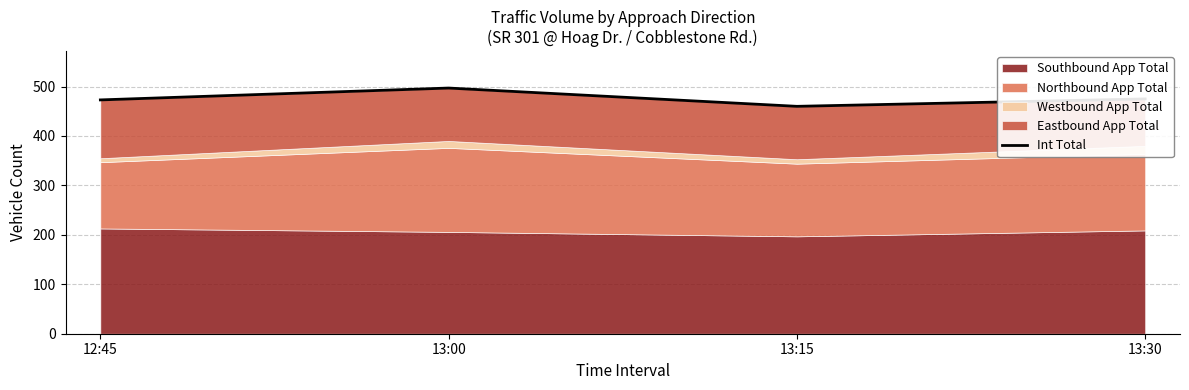

Which category has the lowest value across all series?

13:15